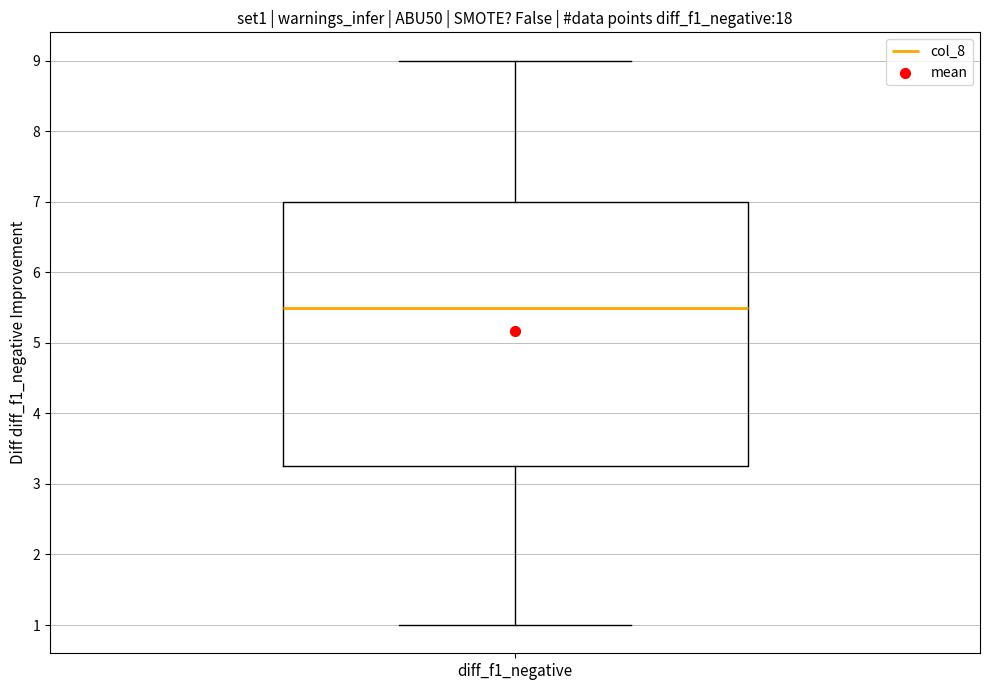

Read this box plot against the y-axis: the position of the median line, the range covered by the box, and the ends of both whiskers. The values are not printed on the chart, so give them approximately, as read against the axis.

median 5.5, box 3.3 to 7.0, whiskers 1.0 to 9.0